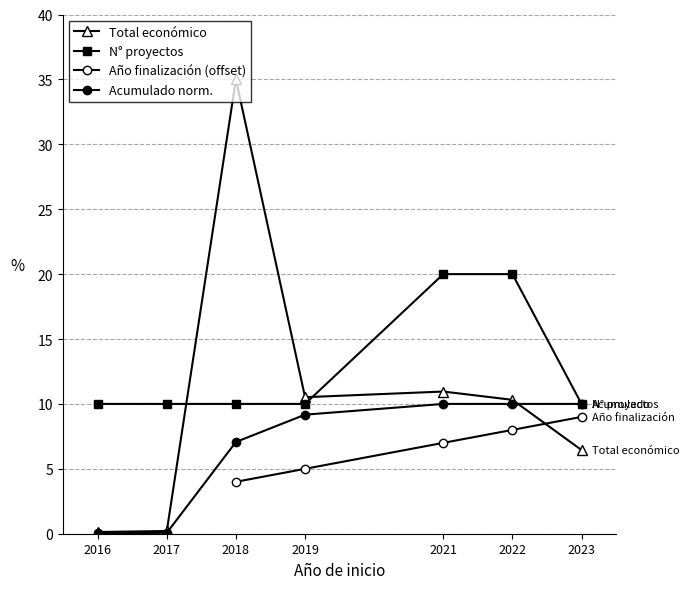

Does the chart display data point markers on the line(s)?

Yes